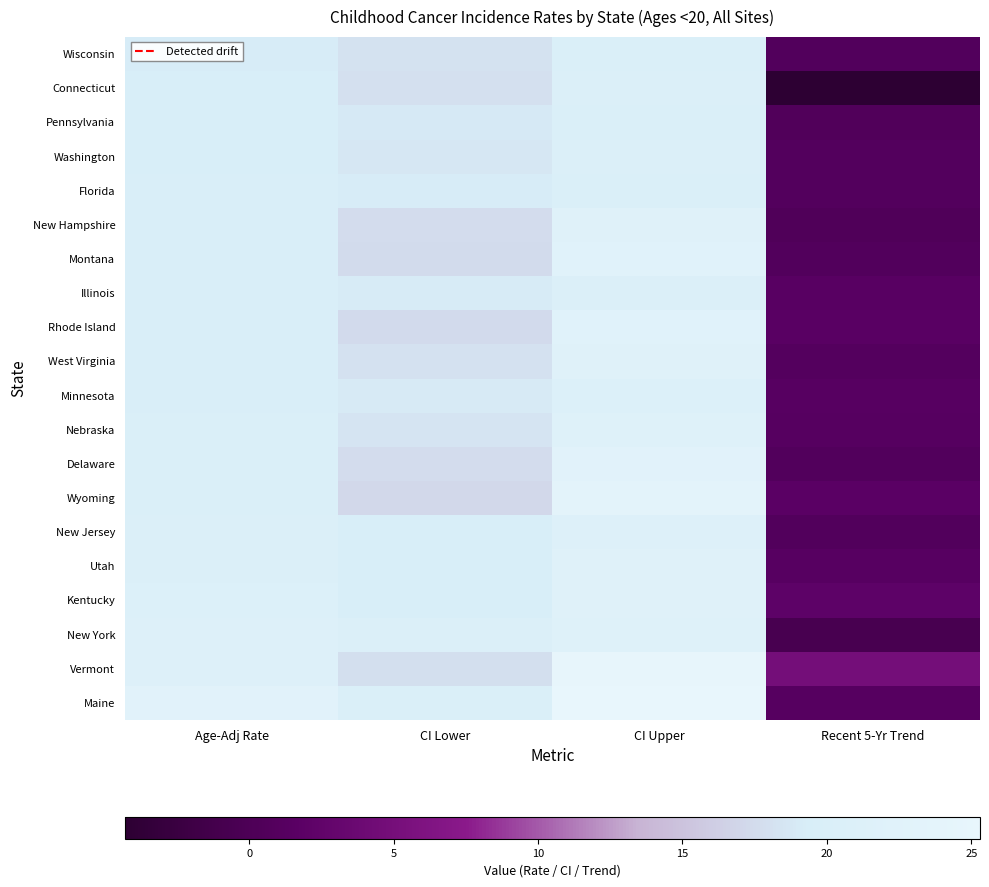

What is the total value across all series at Recent 5-Yr Trend?

17.9